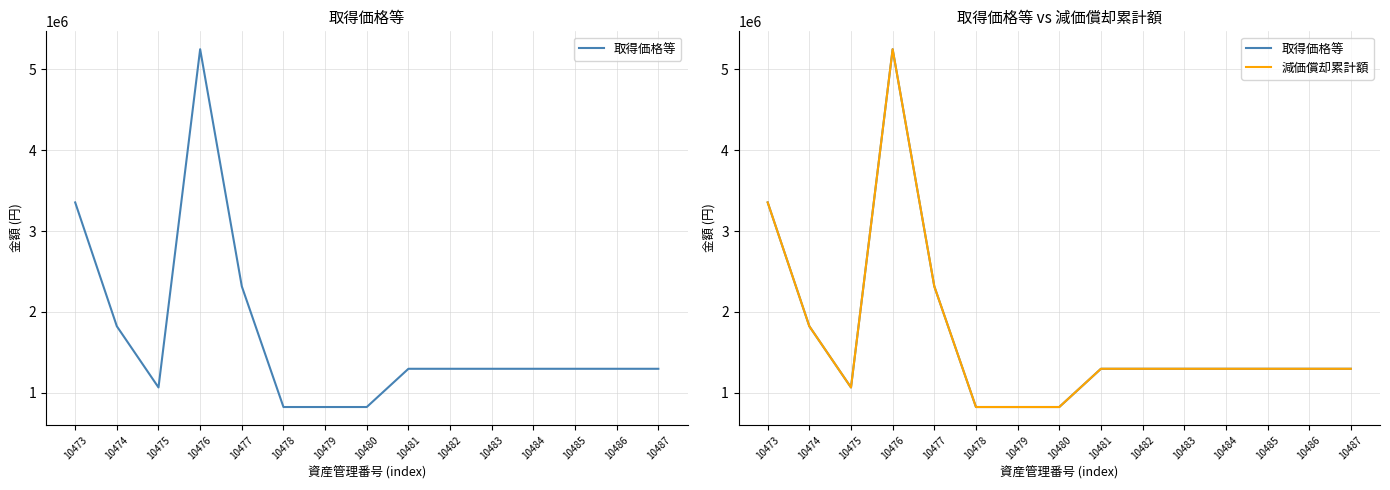

How many series are shown in this chart?

2